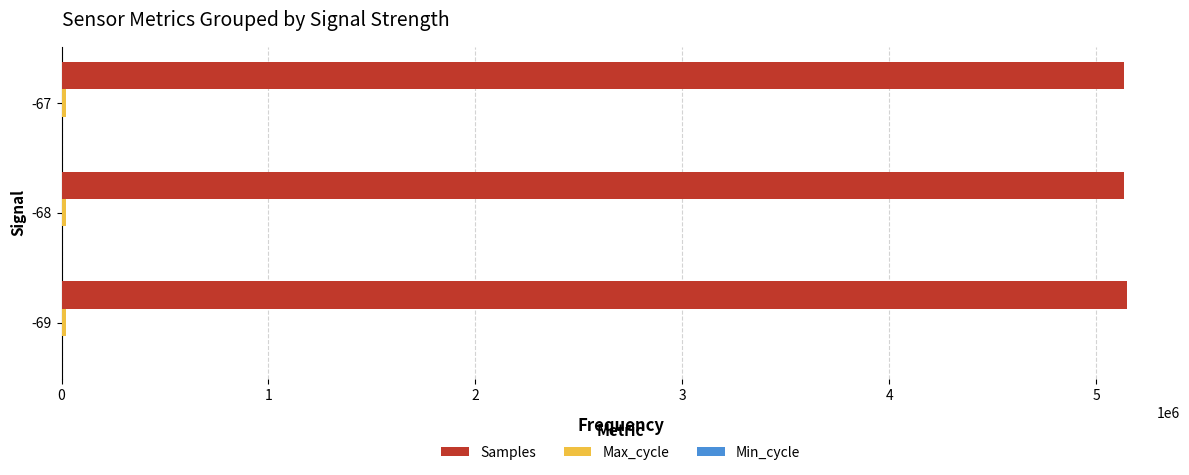

The value of Samples at -69 is 2159647. True or false?

False